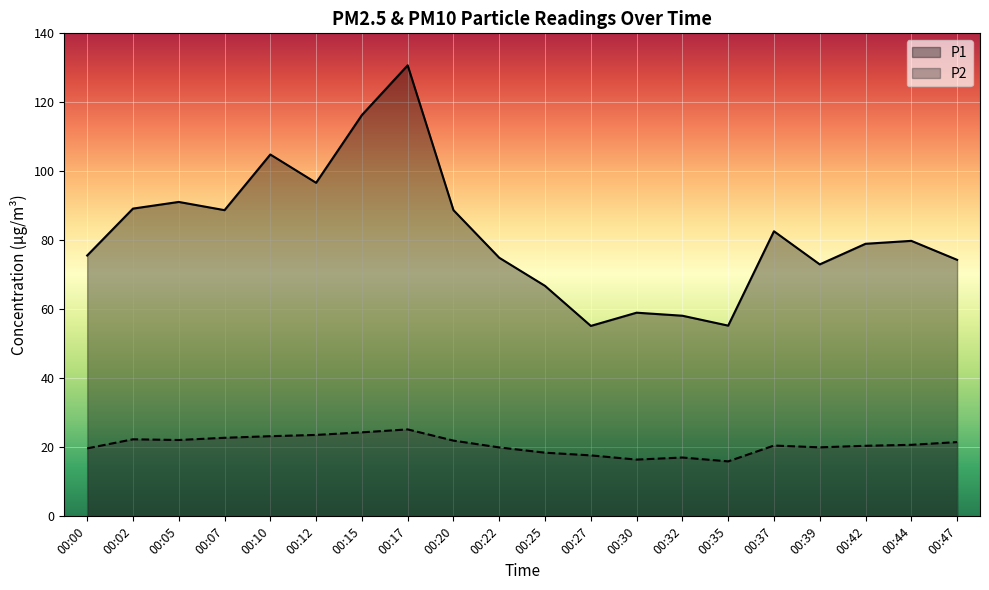

True or false: P1 has a value of 82.6 at 00:37.

True